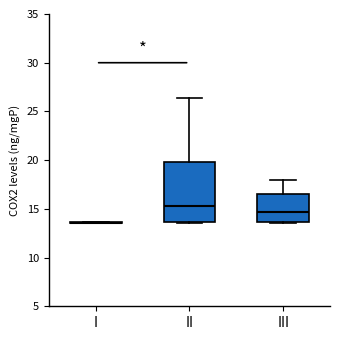

Comparing the boxes themselves (not the whiskers), which one is the tallest?

II